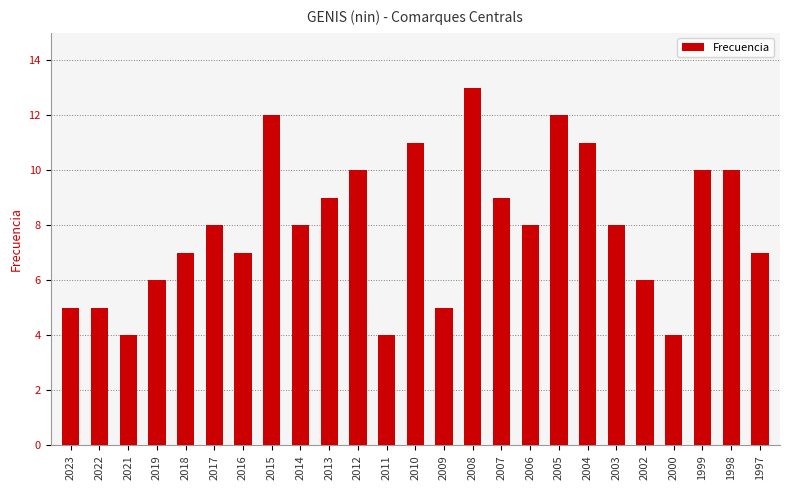

What is the change in value from 2012 to 2004?

+1